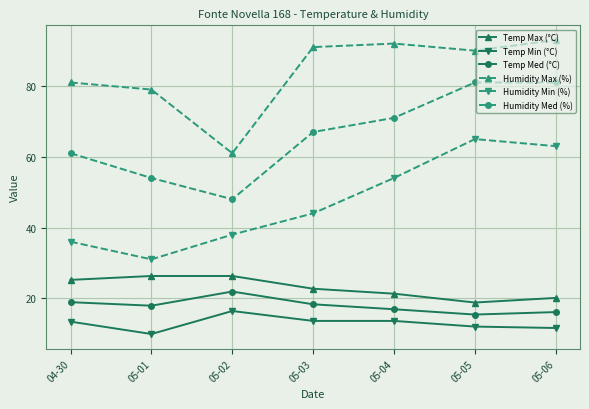

Does the chart have visible grid lines?

Yes